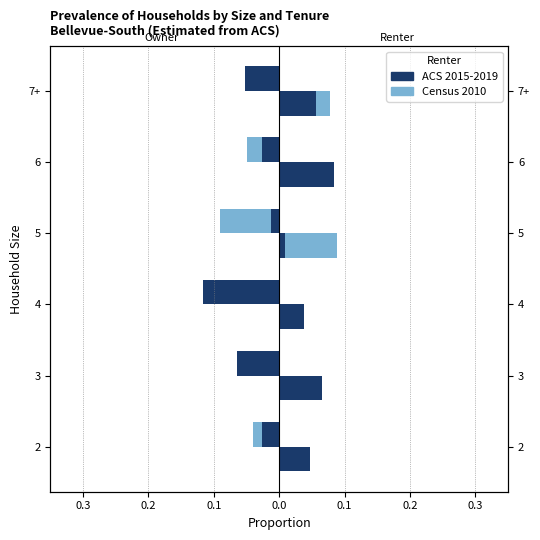

Which has a higher value, 7+ or 4?

4